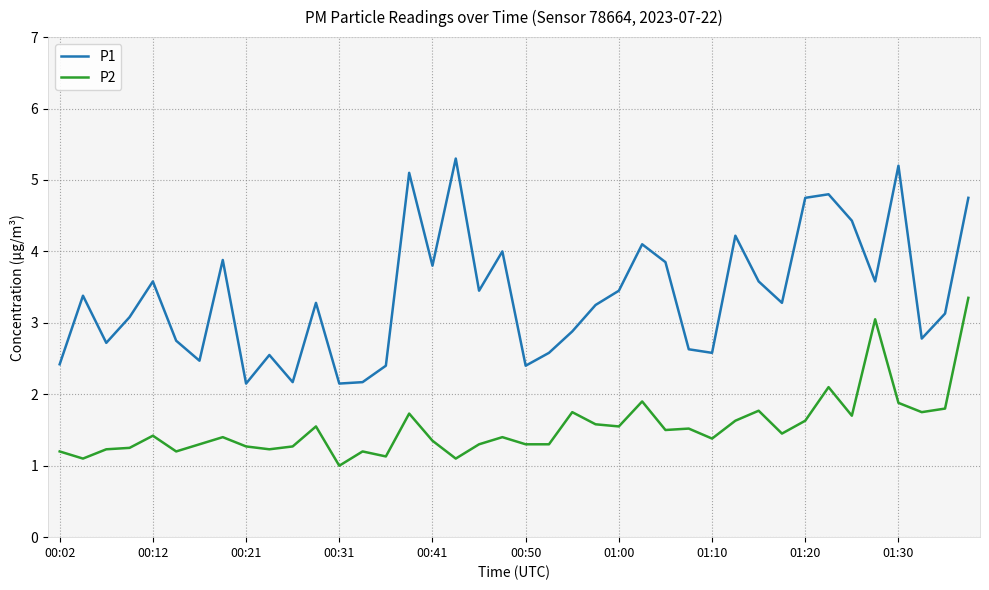

True or false: P1 and P2 intersect in this chart.

False